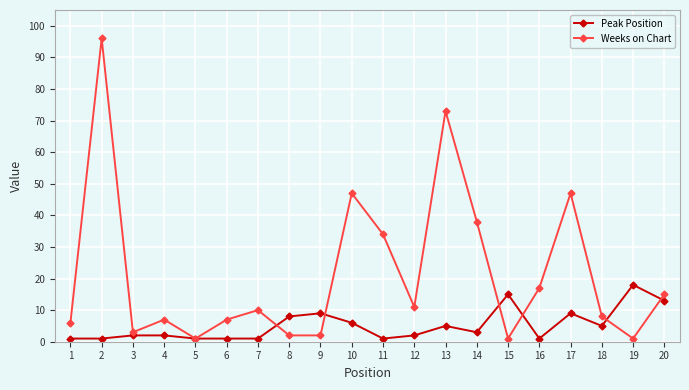

True or false: Weeks on Chart has a value of 73 at 9.

False